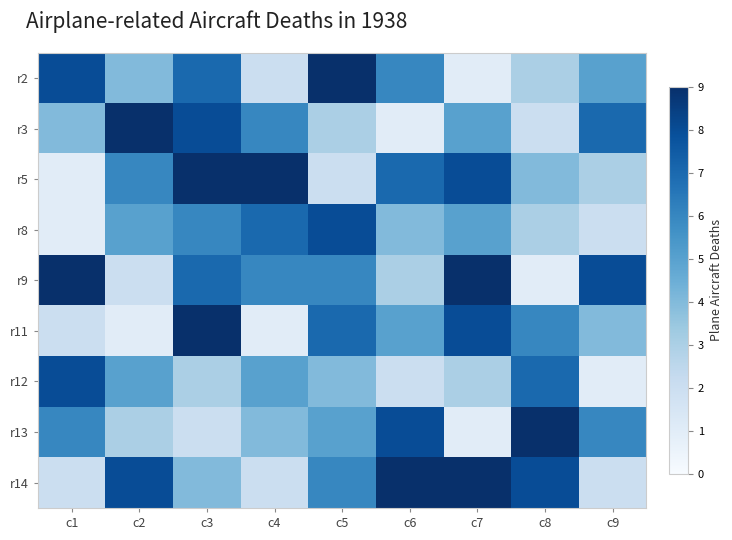

Reading left to right, transcribe all the data shown in this chart.

r2: c1=8	c2=4	c3=7	c4=2	c5=9	c6=6	c7=1	c8=3	c9=5
r3: c1=4	c2=9	c3=8	c4=6	c5=3	c6=1	c7=5	c8=2	c9=7
r5: c1=1	c2=6	c3=9	c4=9	c5=2	c6=7	c7=8	c8=4	c9=3
r8: c1=1	c2=5	c3=6	c4=7	c5=8	c6=4	c7=5	c8=3	c9=2
r9: c1=9	c2=2	c3=7	c4=6	c5=6	c6=3	c7=9	c8=1	c9=8
r11: c1=2	c2=1	c3=9	c4=1	c5=7	c6=5	c7=8	c8=6	c9=4
r12: c1=8	c2=5	c3=3	c4=5	c5=4	c6=2	c7=3	c8=7	c9=1
r13: c1=6	c2=3	c3=2	c4=4	c5=5	c6=8	c7=1	c8=9	c9=6
r14: c1=2	c2=8	c3=4	c4=2	c5=6	c6=9	c7=9	c8=8	c9=2